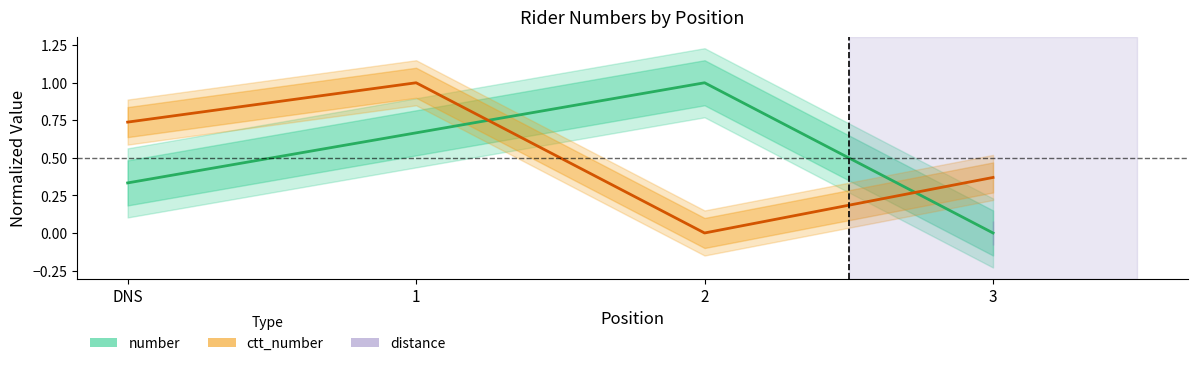

Where is the first local maximum for ctt_number?

1